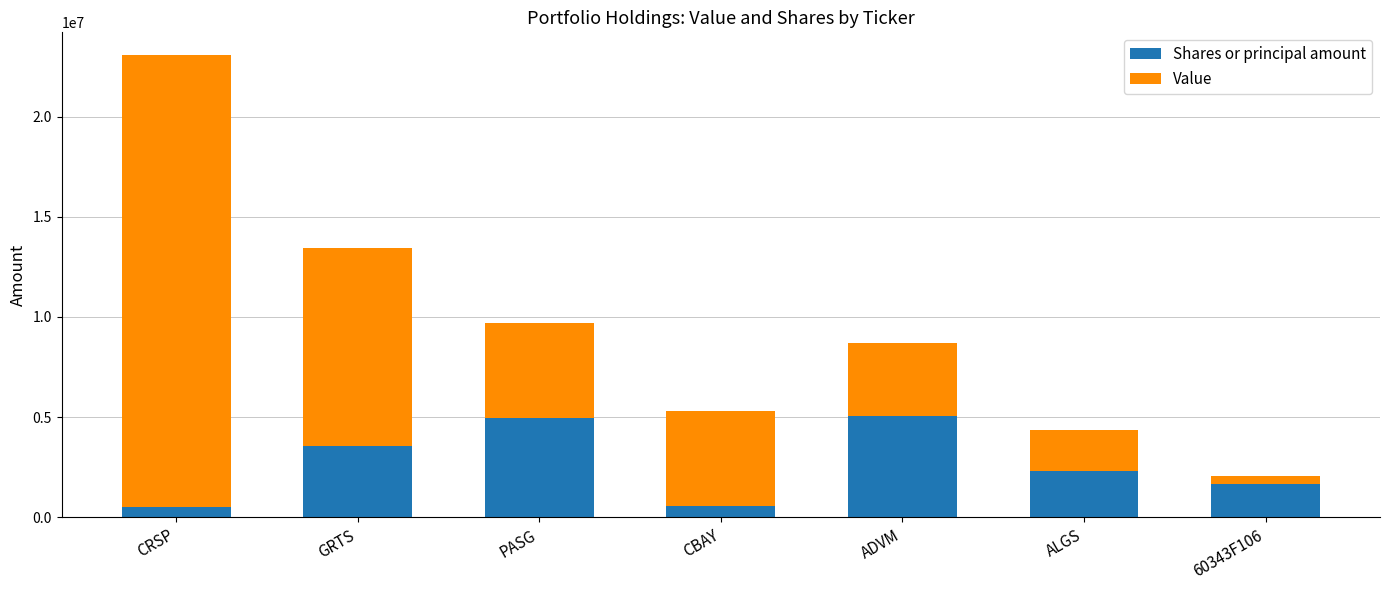

What is the difference between the Shares or principal amount values at PASG and CRSP?

4461211